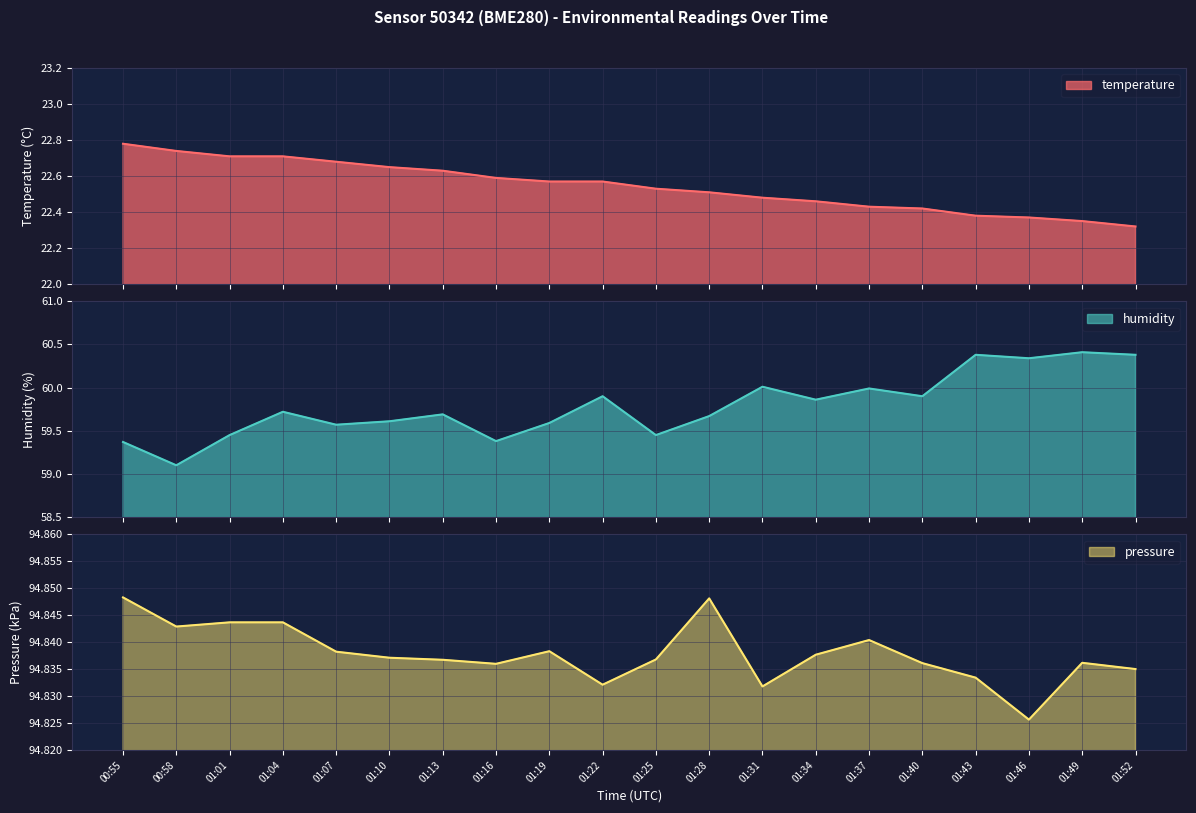

What is the sum of the humidity values at 01:43 and 01:19?

120.0